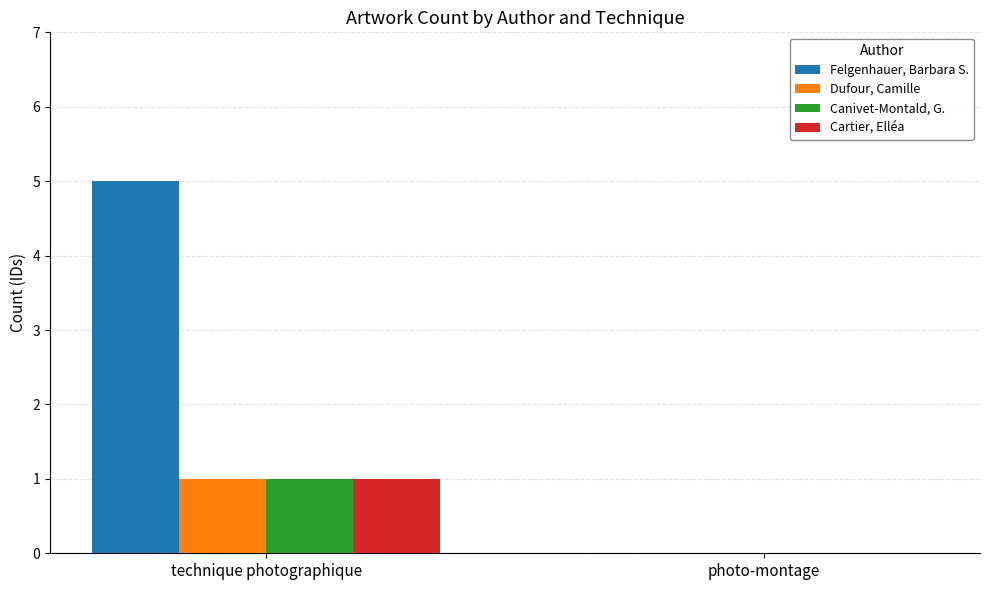

What is the sum of the Felgenhauer, Barbara S. values at technique photographique and photo-montage?

5